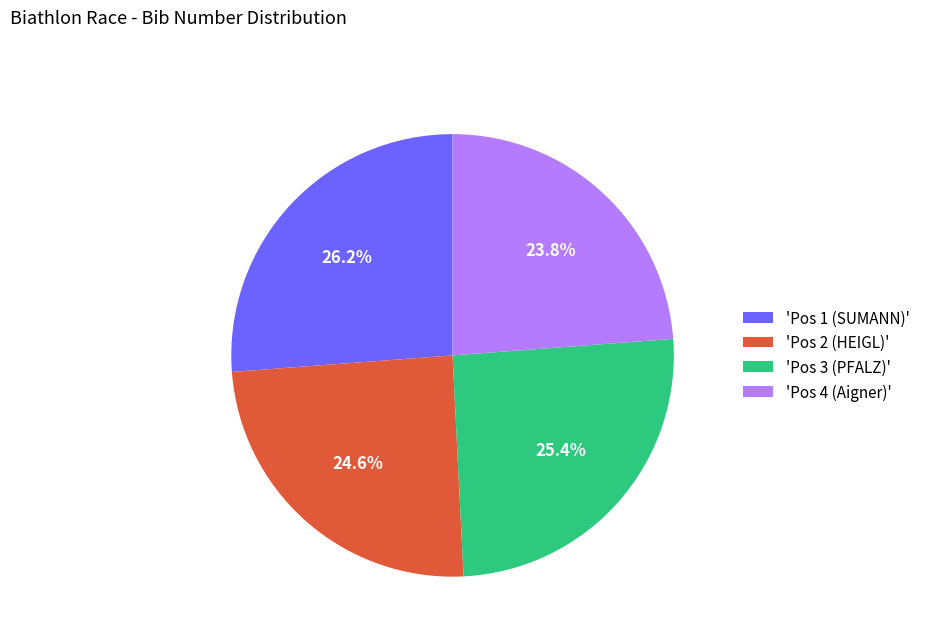

What is the smallest slice in the pie chart?

'Pos 4 (Aigner)'